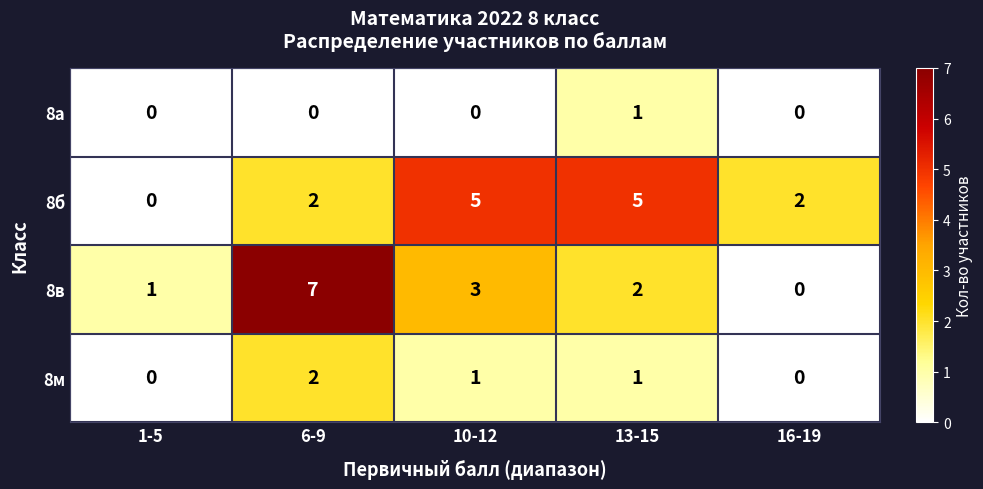

Reading left to right, extract all data points from this chart.

8а: 0	0	0	1	0
8б: 0	2	5	5	2
8в: 1	7	3	2	0
8м: 0	2	1	1	0